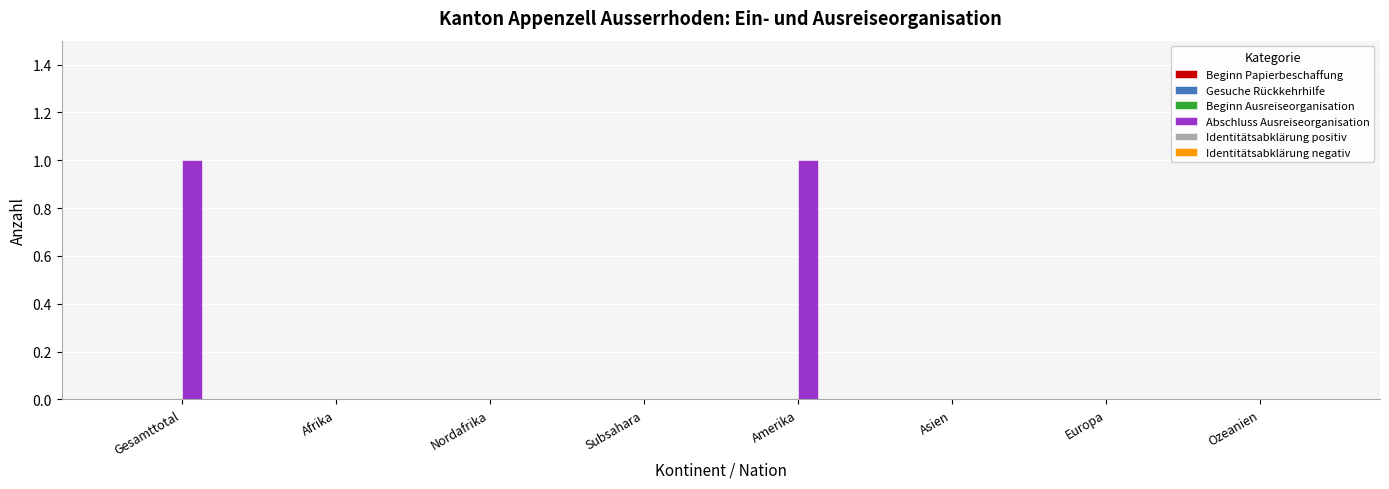

The value at Gesamttotal is 1. True or false?

True